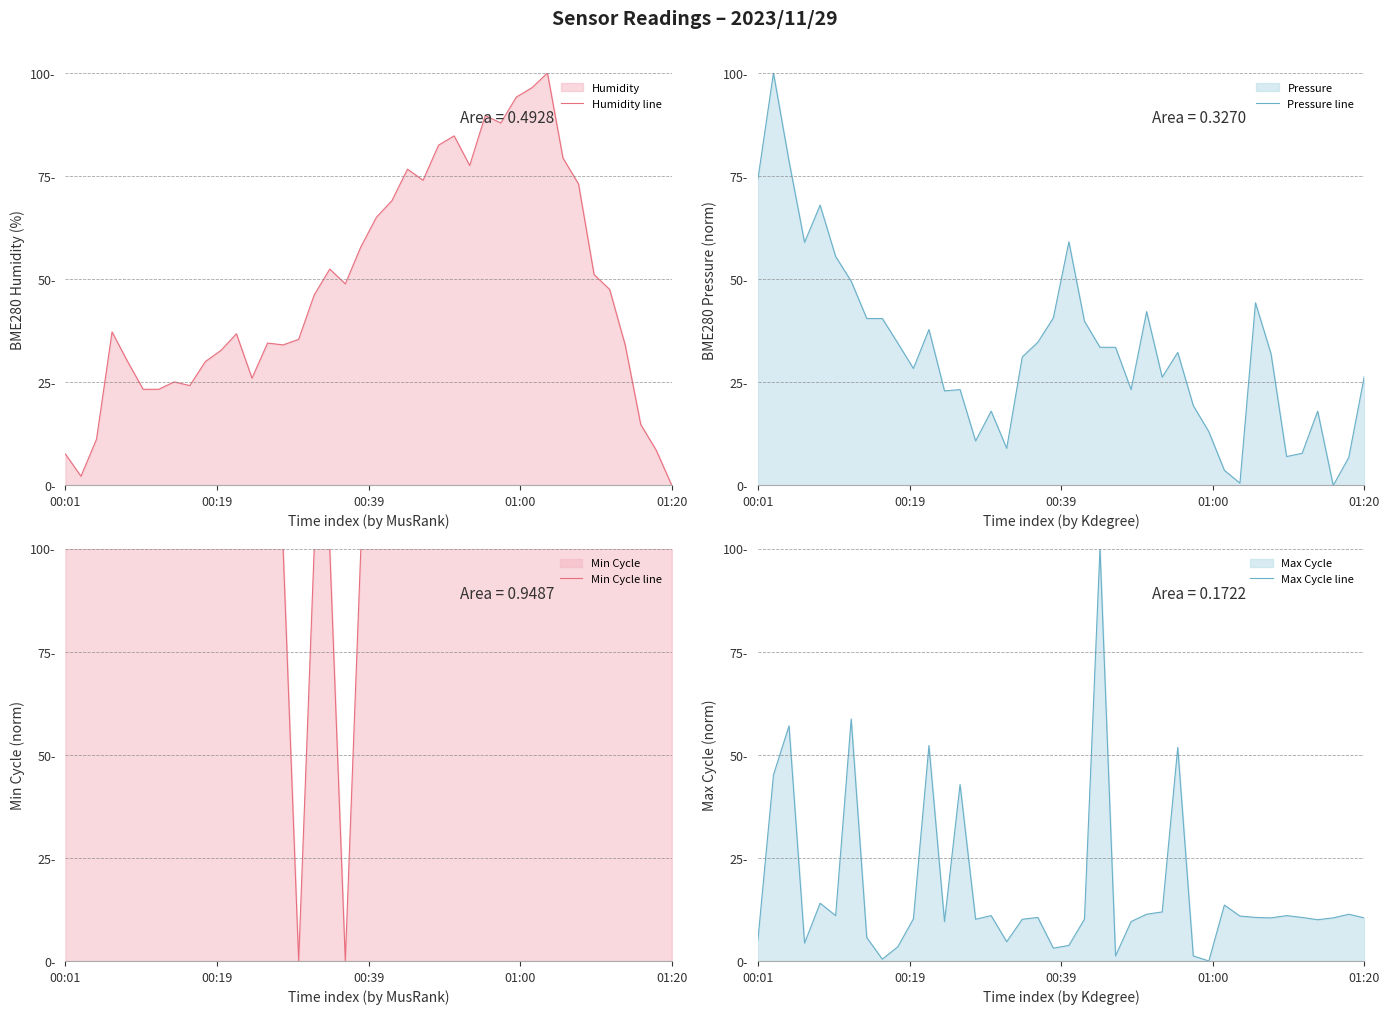

Which category has the lowest value in the Min Cycle line series?

15